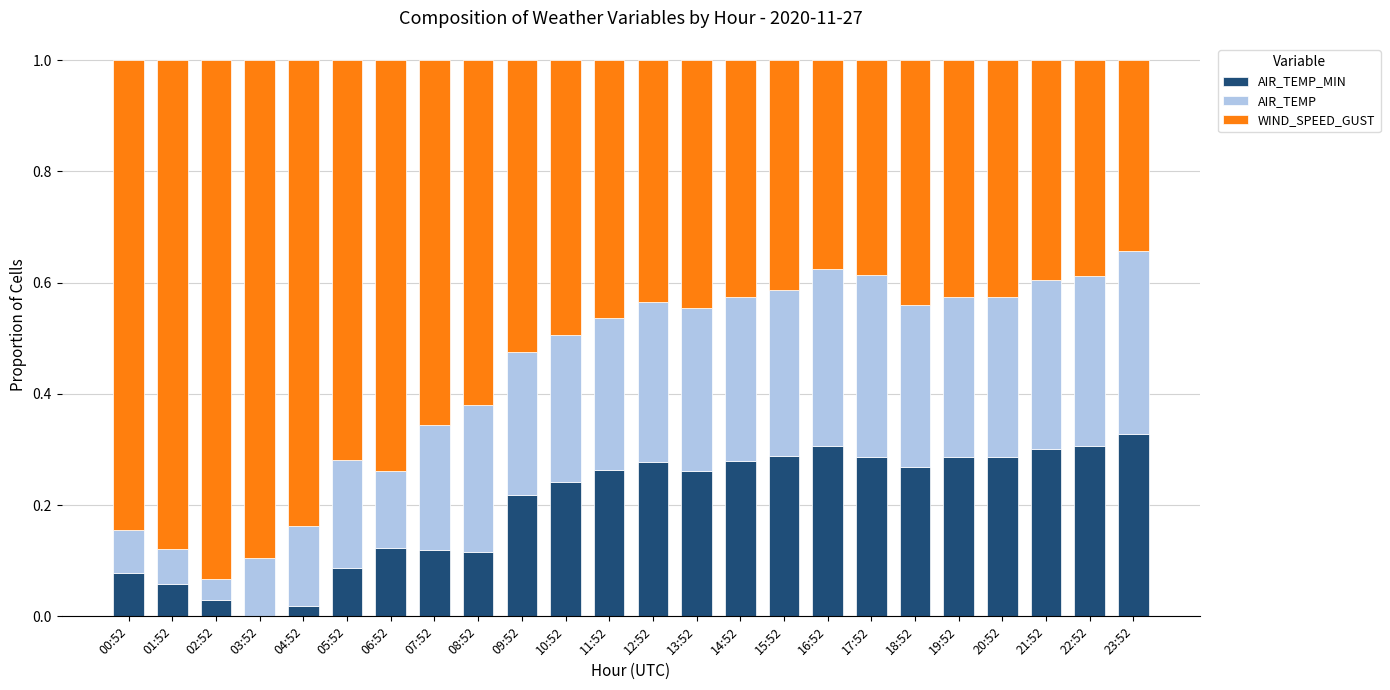

What is the total value across all series at 07:52?

1.0